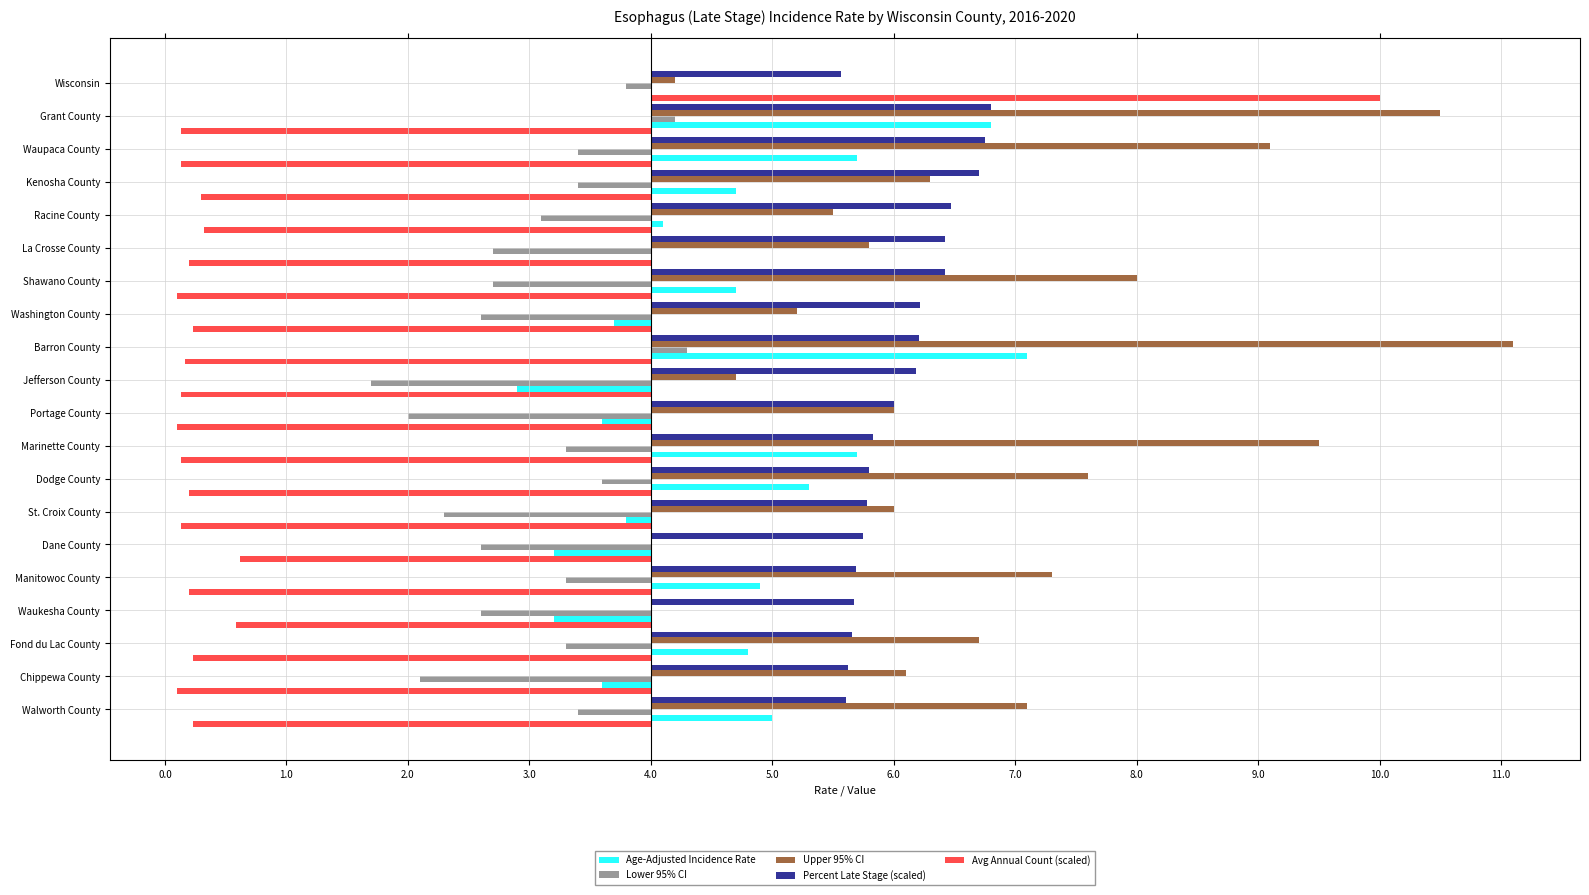

Are the bars grouped side by side (vs. stacked)?

Yes